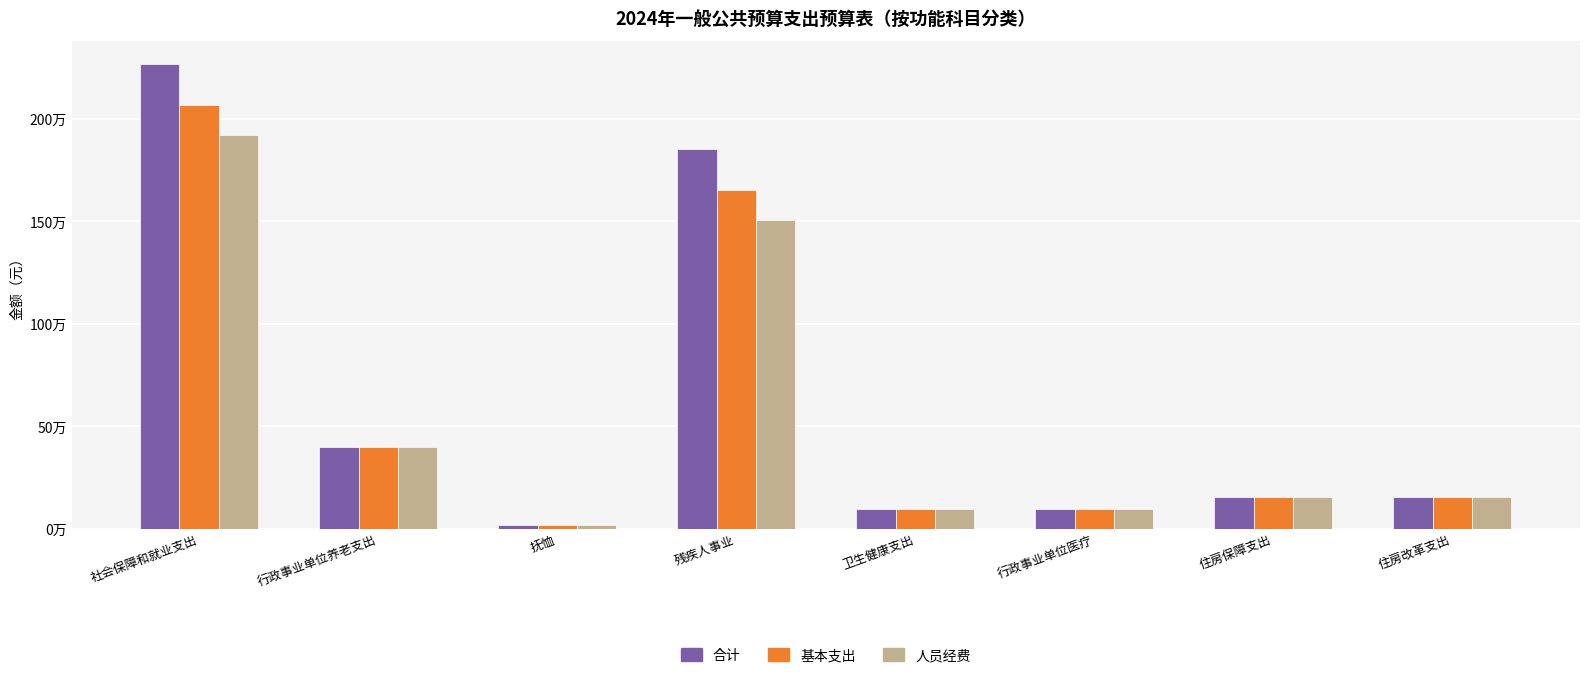

Reading left to right, transcribe all the data shown in this chart.

合计: 2267257.5	397447.6	16836.0	1852973.9	98150.3	98150.3	153472.3	153472.3
基本支出: 2067257.6	397447.6	16836.0	1652973.9	98150.3	98150.3	153472.3	153472.3
人员经费: 1919929.7	397447.6	16836.0	1505646.1	98150.3	98150.3	153472.3	153472.3